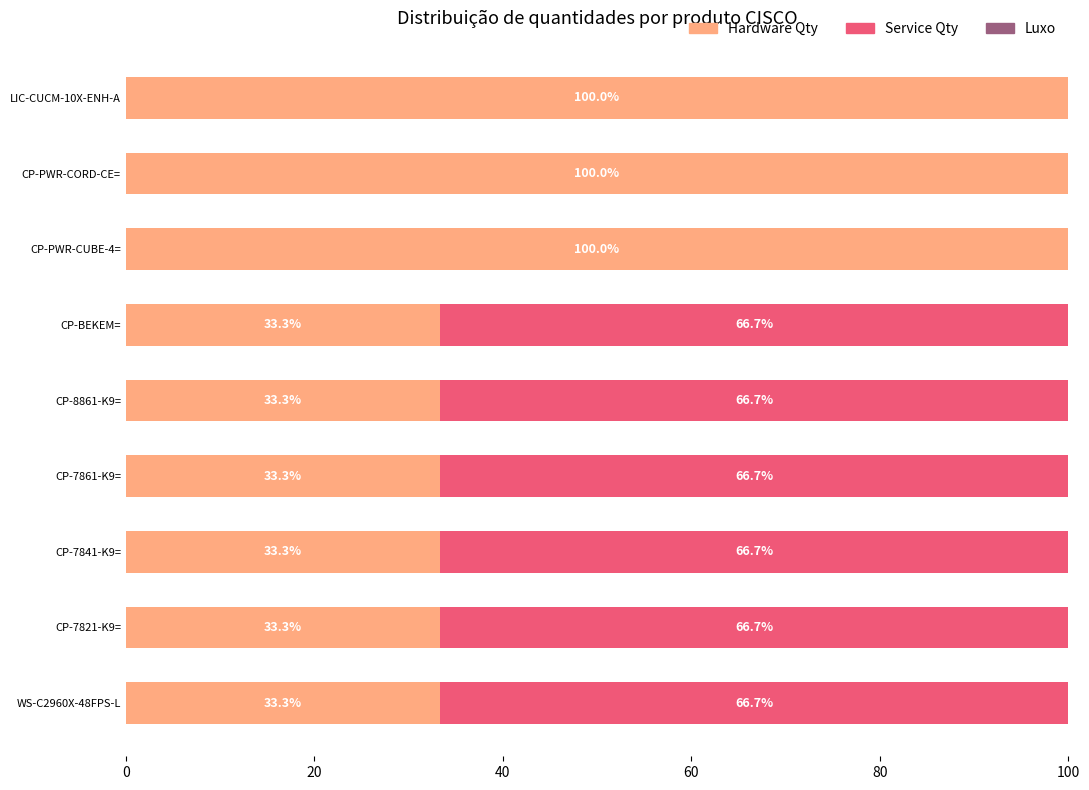

What is the total value across all series at CP-PWR-CORD-CE=?

100.0